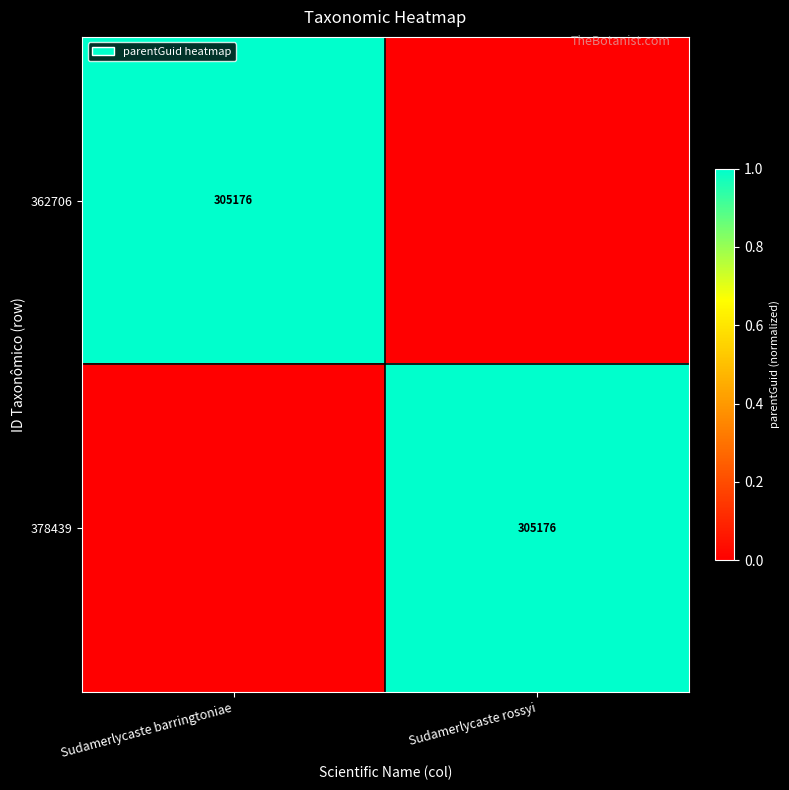

How many series are shown in this chart?

2